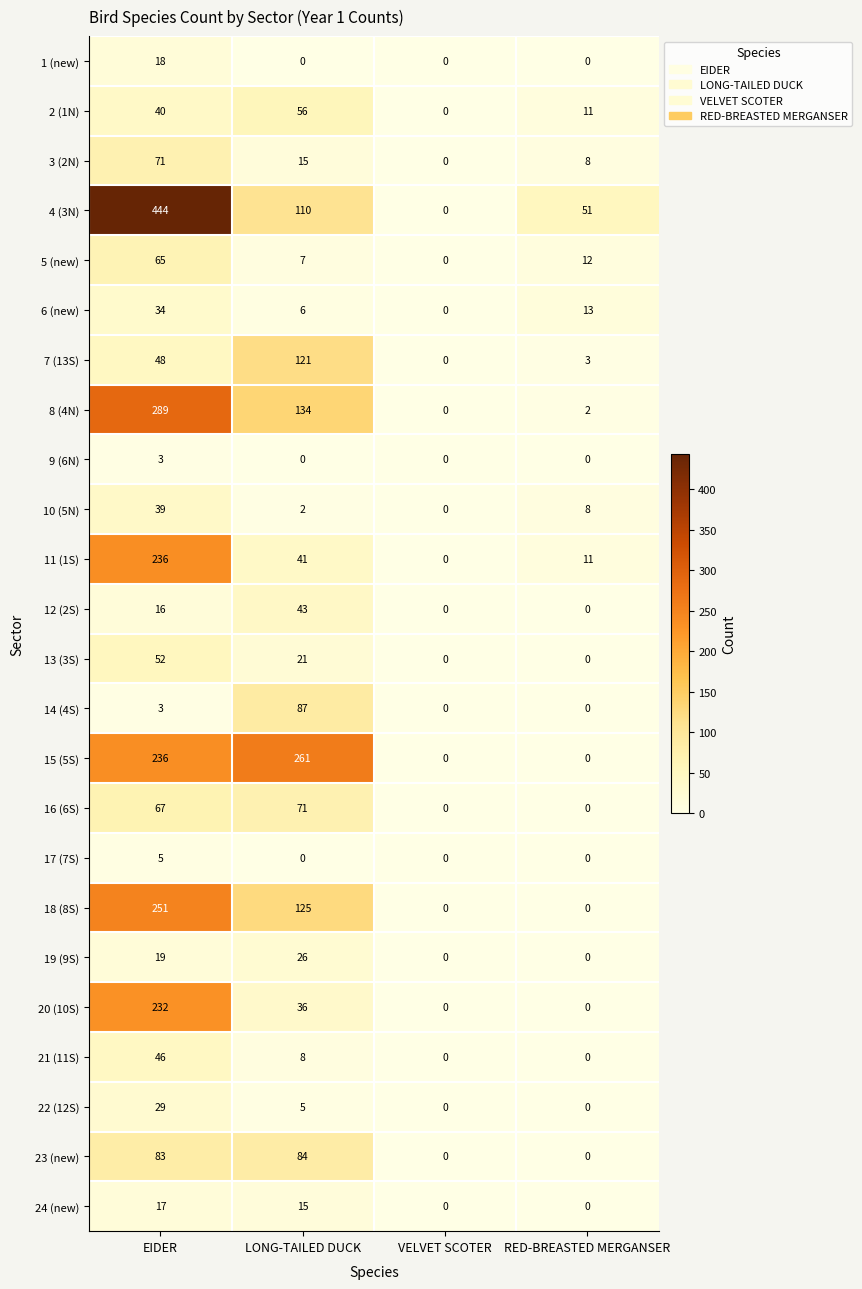

What value does the 5 (new) series have at RED-BREASTED MERGANSER, to the nearest 10?

10